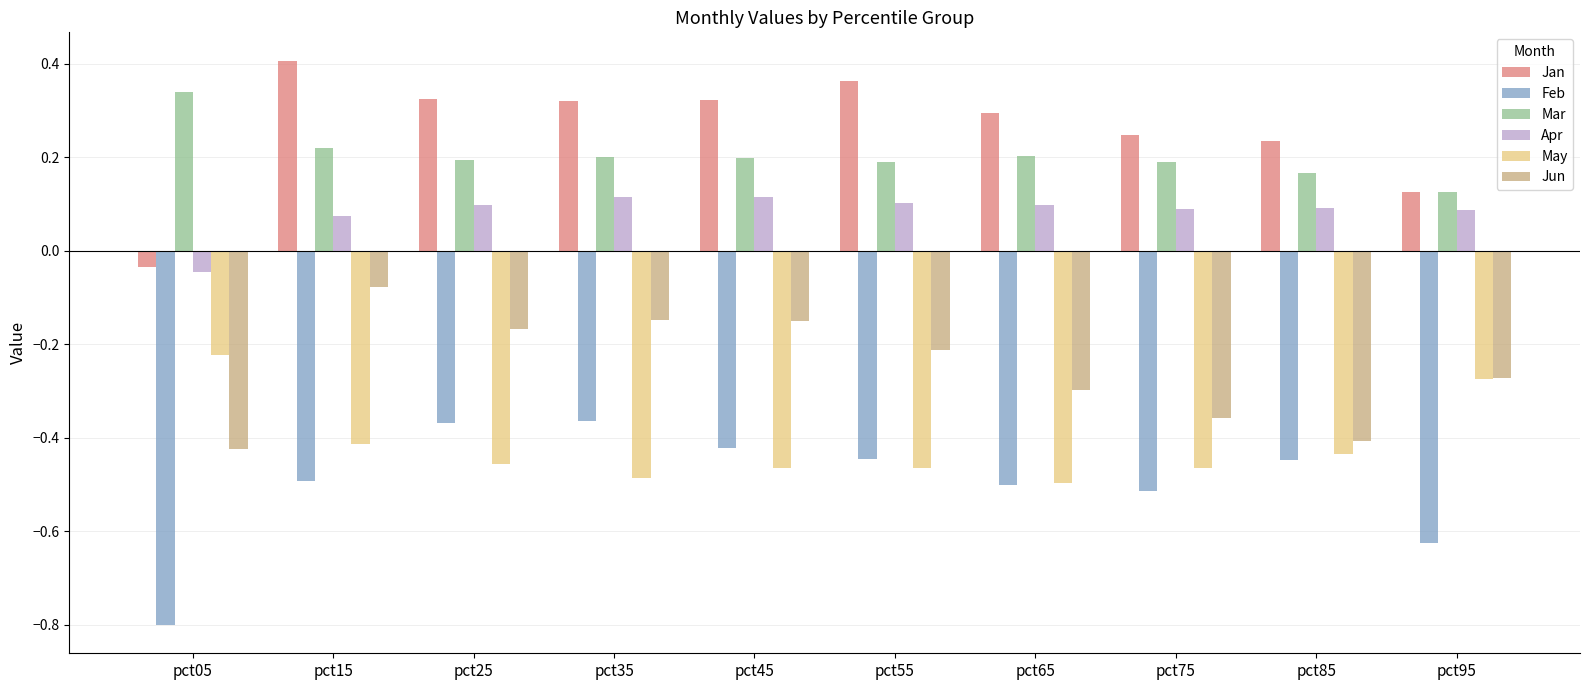

Rank the series at pct75 from highest to lowest value.

Jan, Mar, Apr, Jun, May, Feb